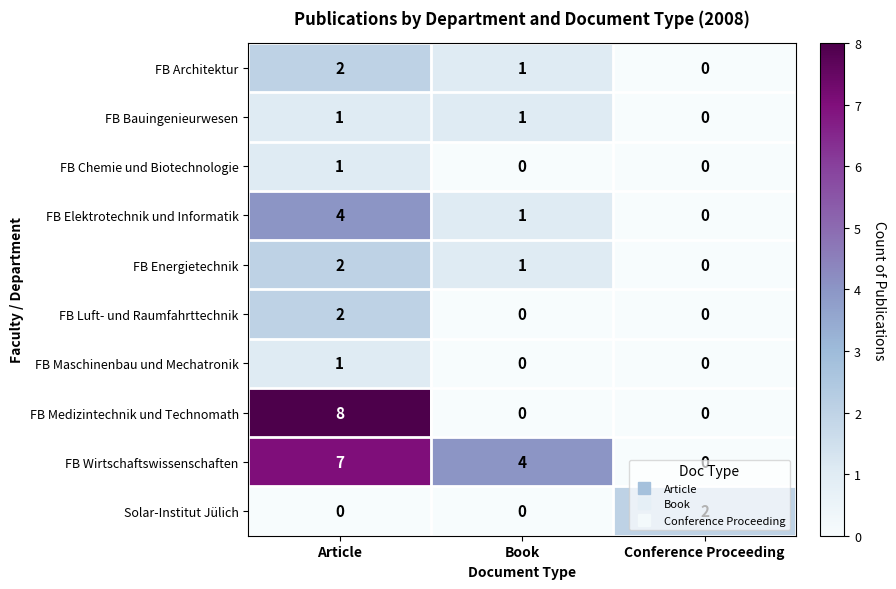

Count the number of categories in the chart.

3